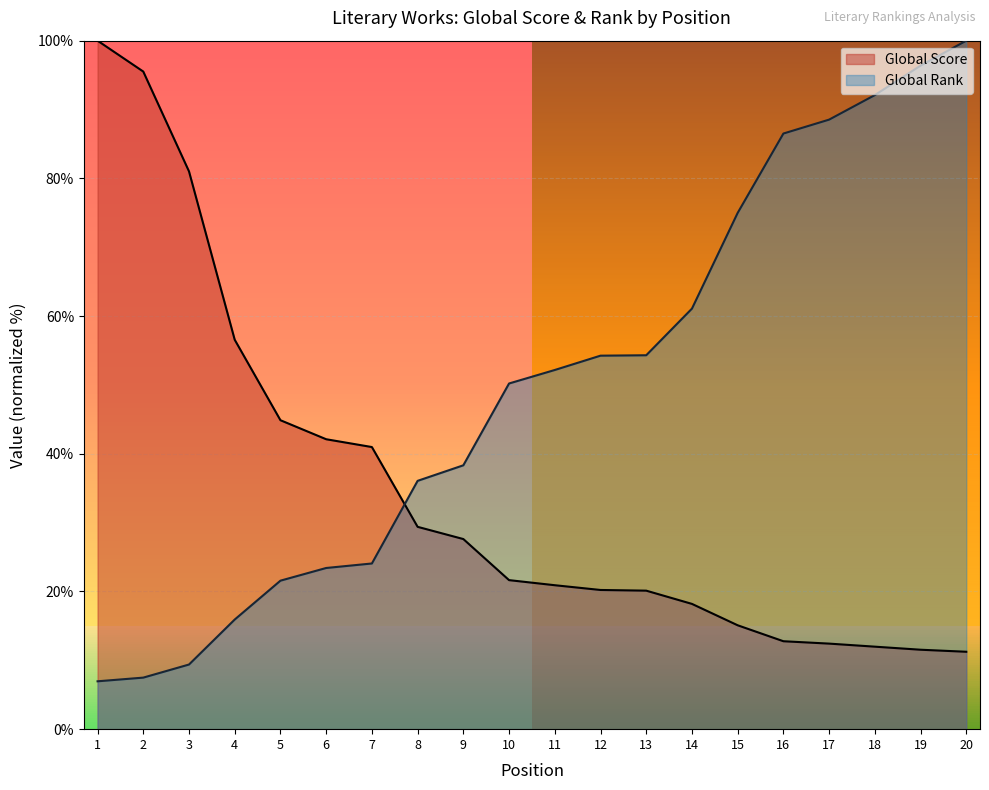

True or false: Global Rank has a value of 3.2 at 2.

False